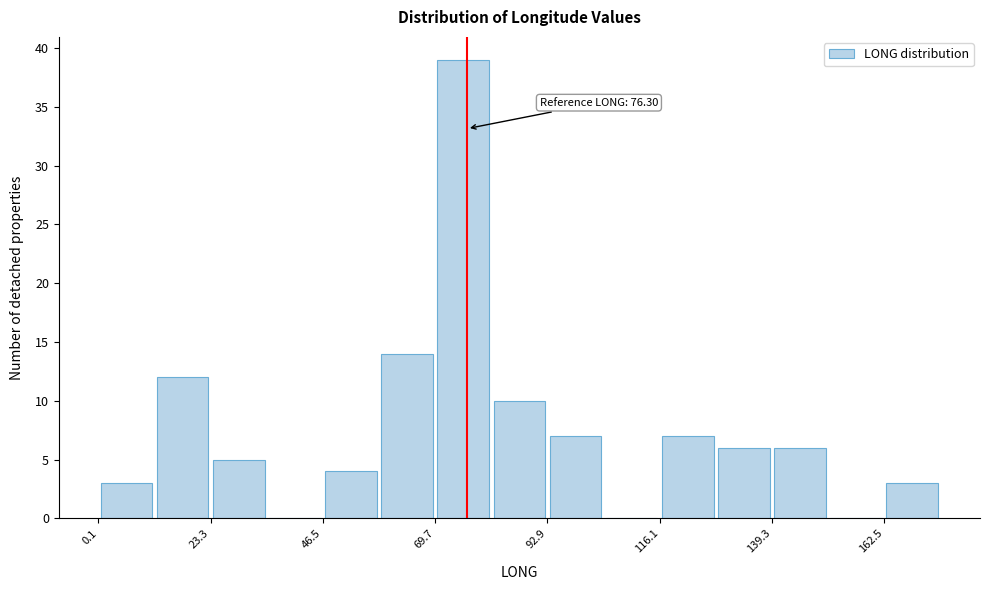

Read against the x-axis, roughly where is the centre of the tallest bar?

75